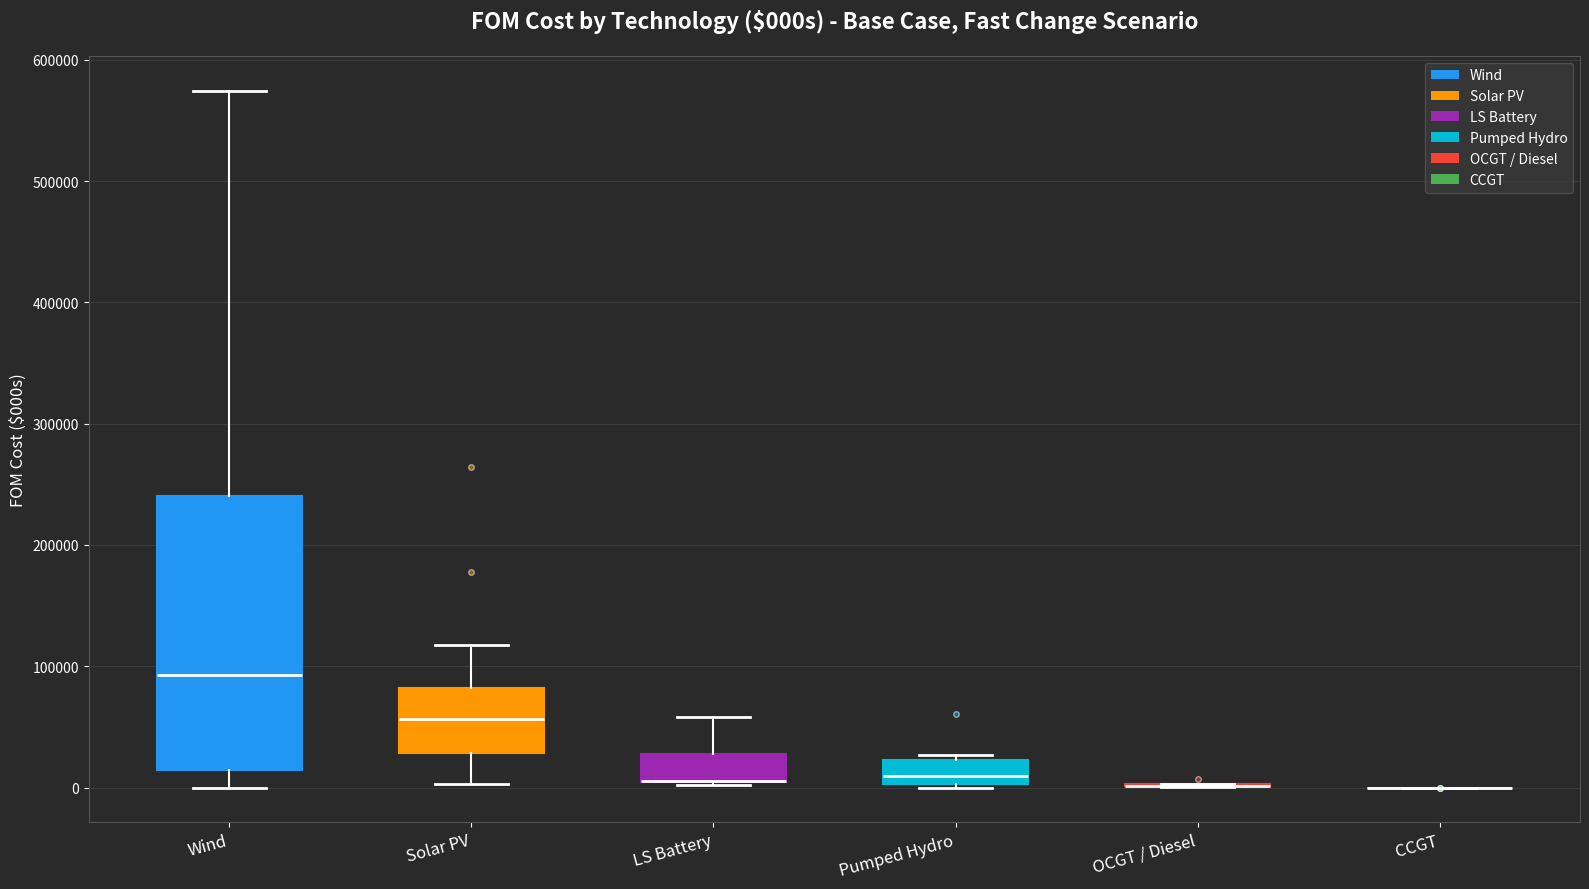

Where does the upper whisker of the box for LS Battery end on the y-axis? The values are not printed on the chart, so give them approximately, as read against the axis.

60000